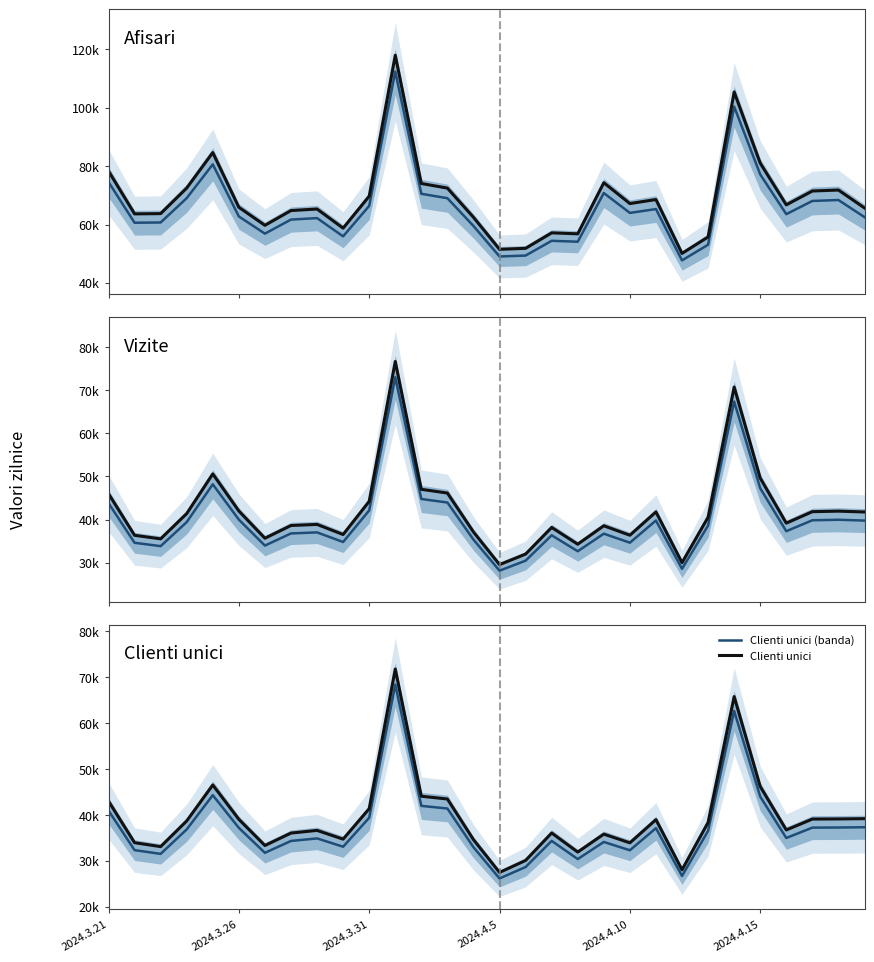

Is the value of Clienti unici (banda) at 28 greater than the value of Clienti unici at 24?

No